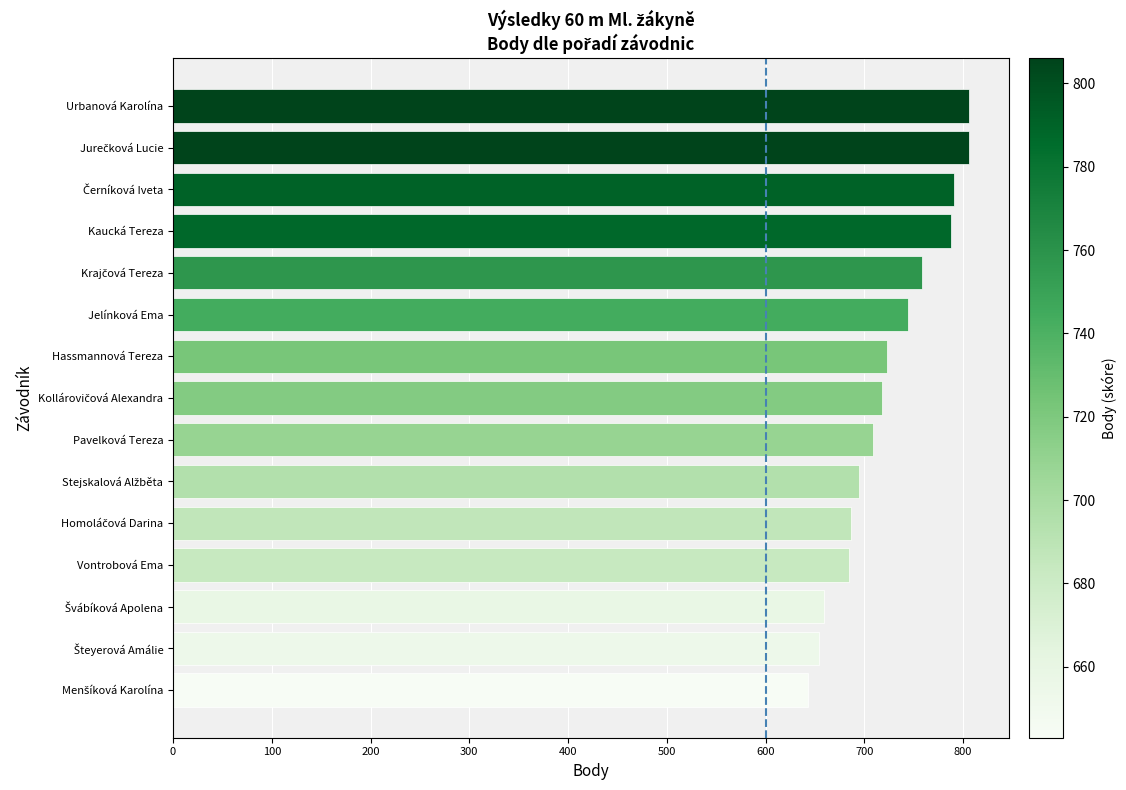

Does the chart contain any negative values?

No